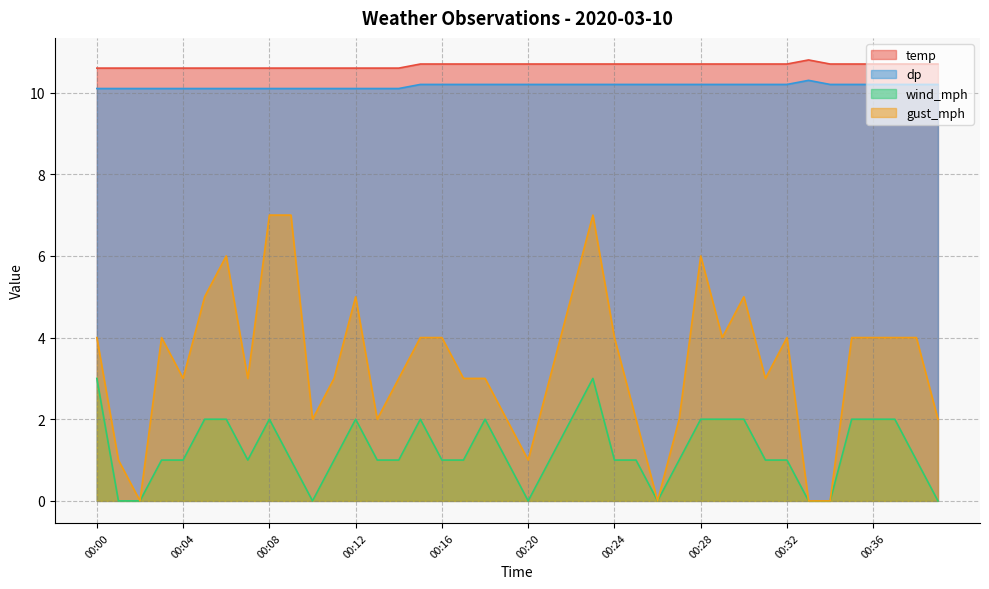

What is the maximum value for gust_mph?

7.0